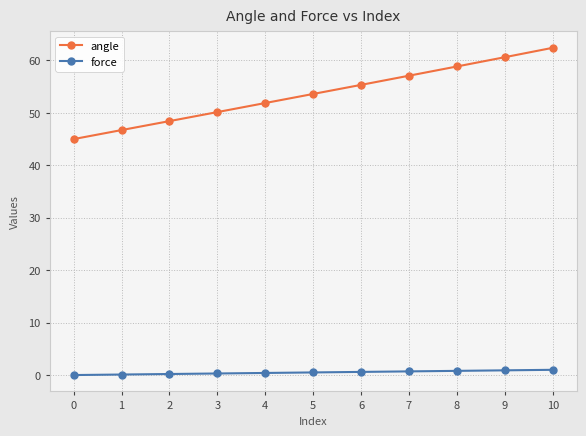

True or false: angle and force cross at least once.

False